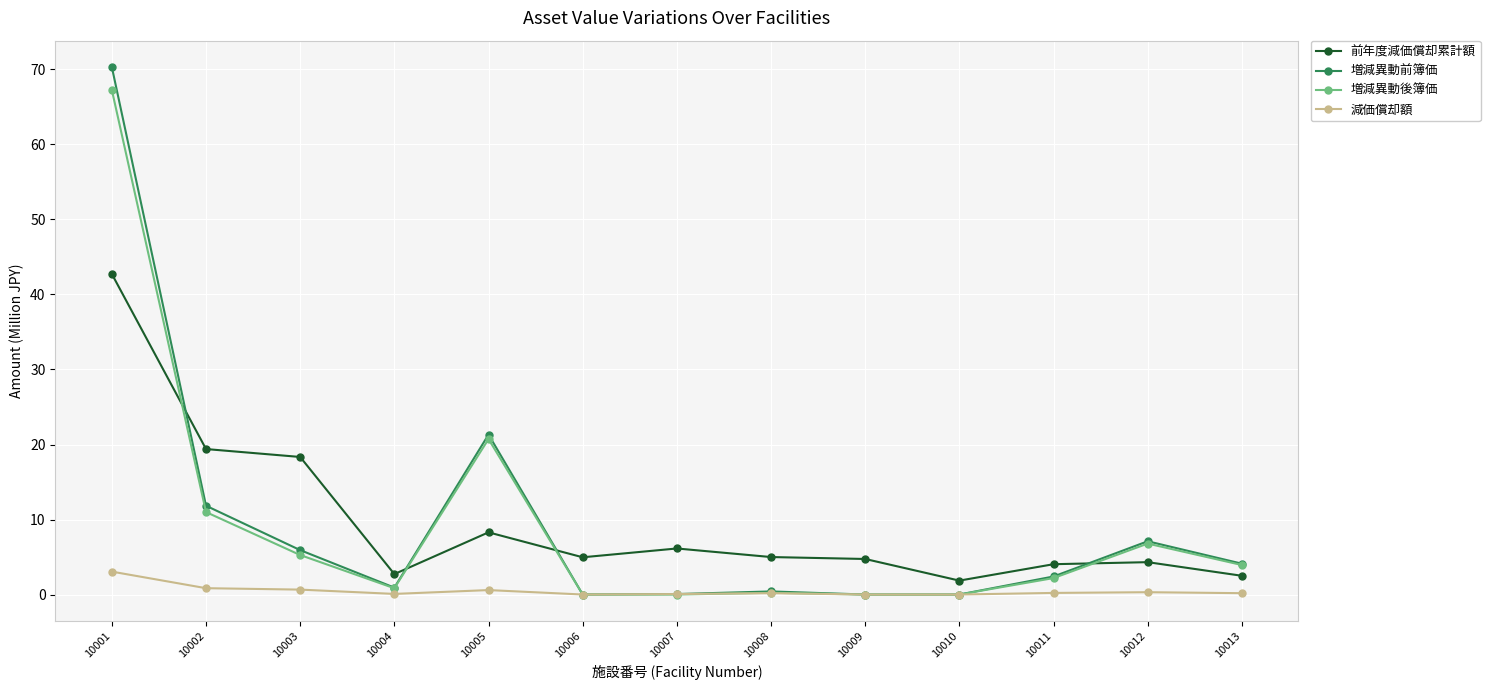

Which series has the largest range (max minus min)?

増減異動前簿価